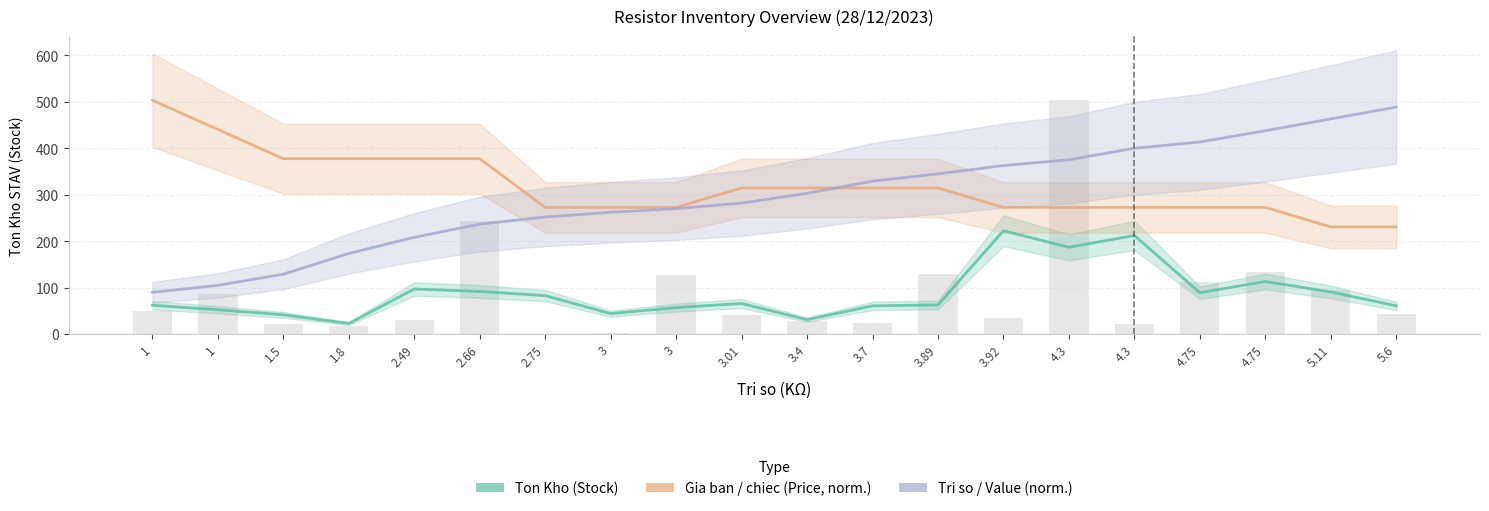

What is the smallest value displayed?

22.7